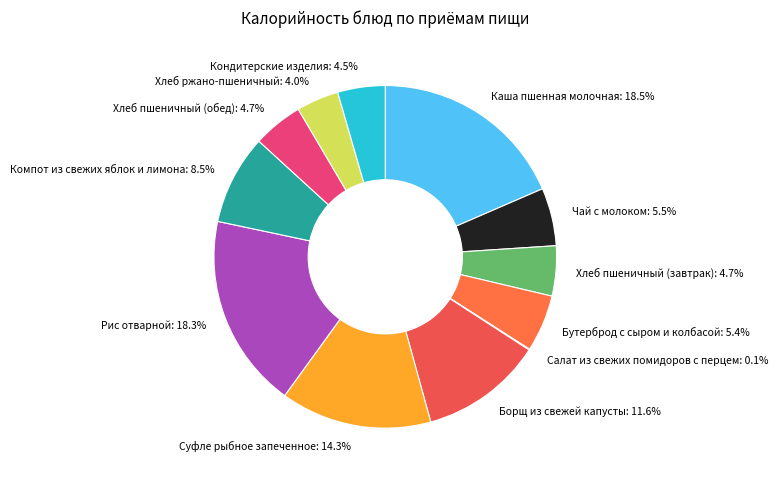

Does any single category account for the majority?

No